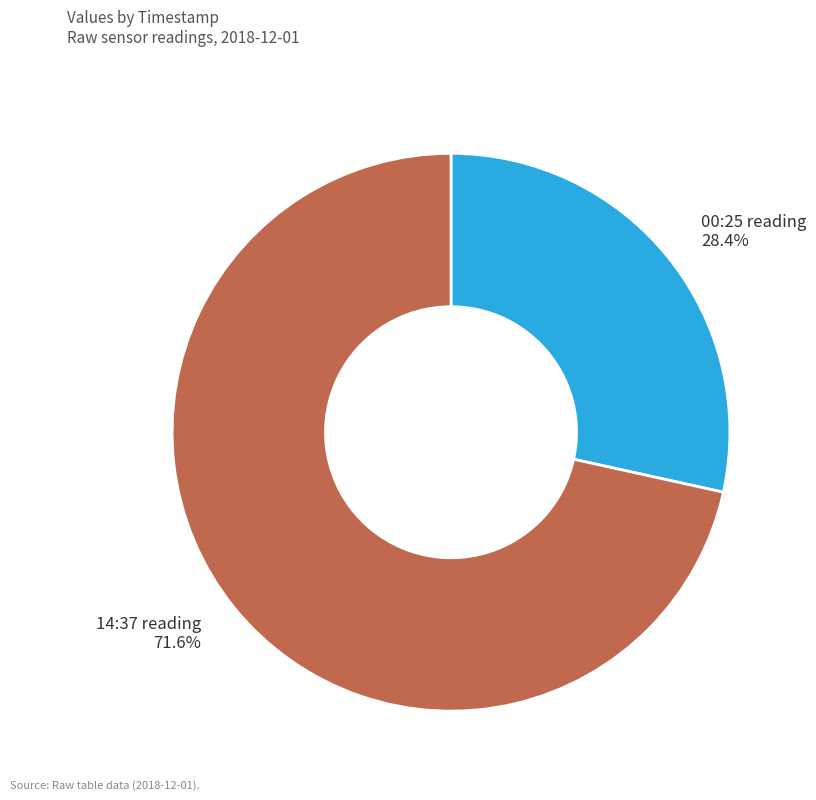

Which slice represents more than half of the pie?

14:37 reading